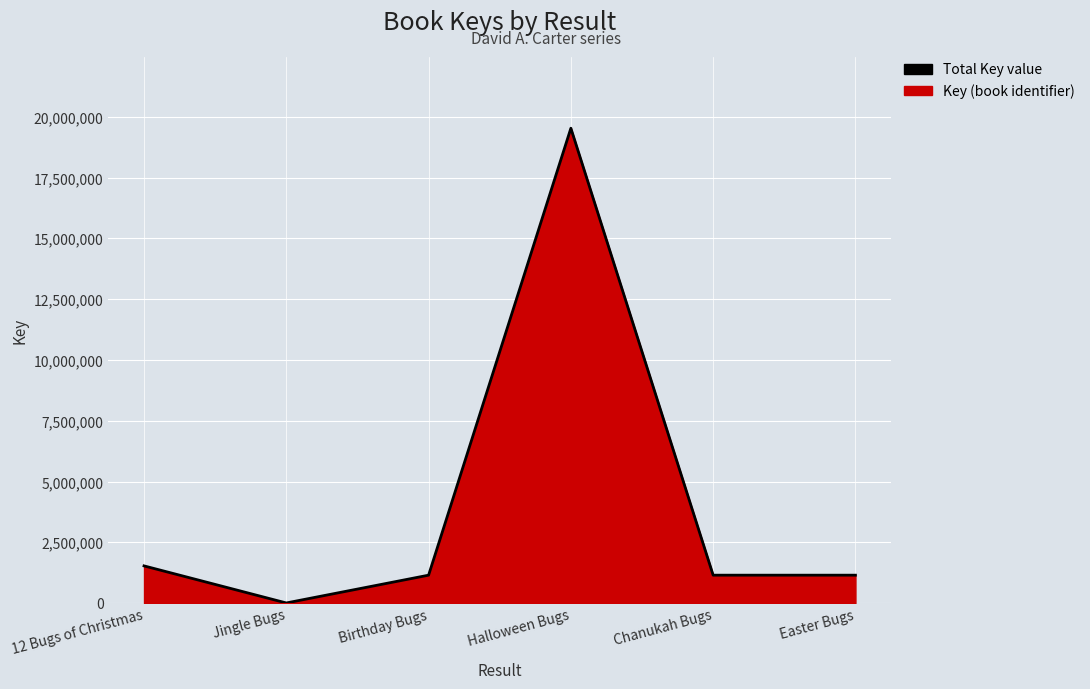

Rank the categories by value from lowest to highest.

Jingle Bugs, Birthday Bugs, Chanukah Bugs, Easter Bugs, 12 Bugs of Christmas, Halloween Bugs